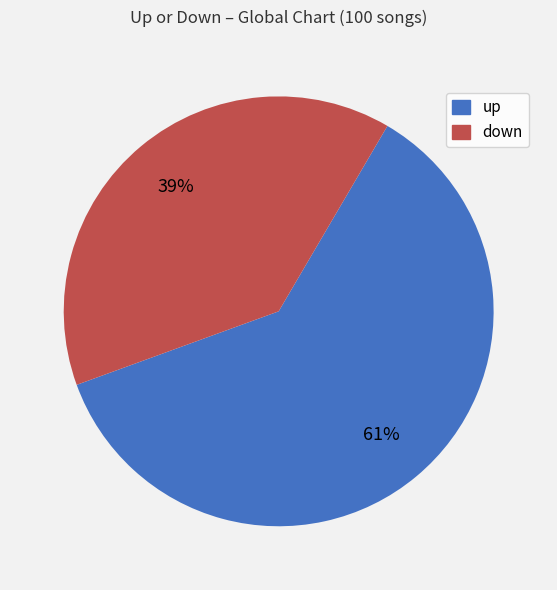

Is there a majority slice in this chart?

Yes